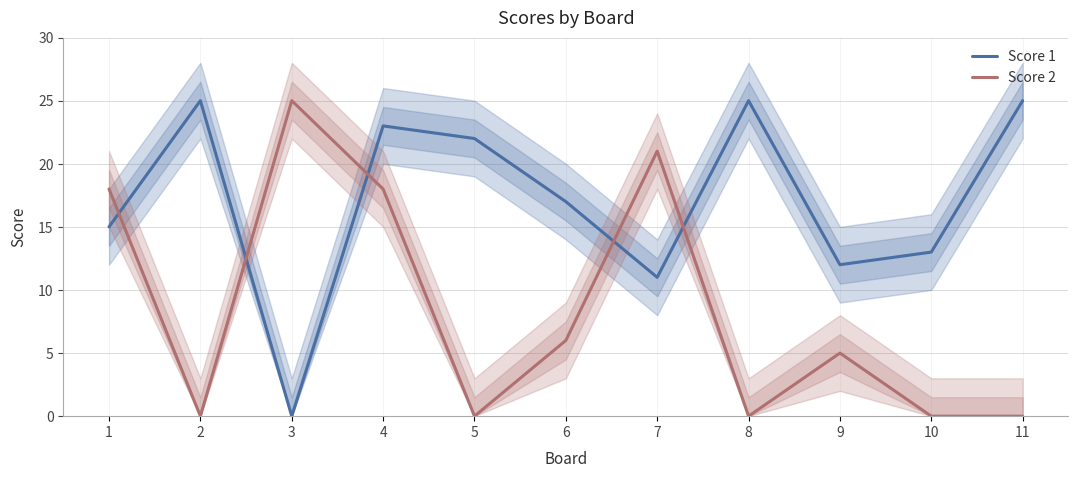

The value of Score 1 at 7 is 11. True or false?

True